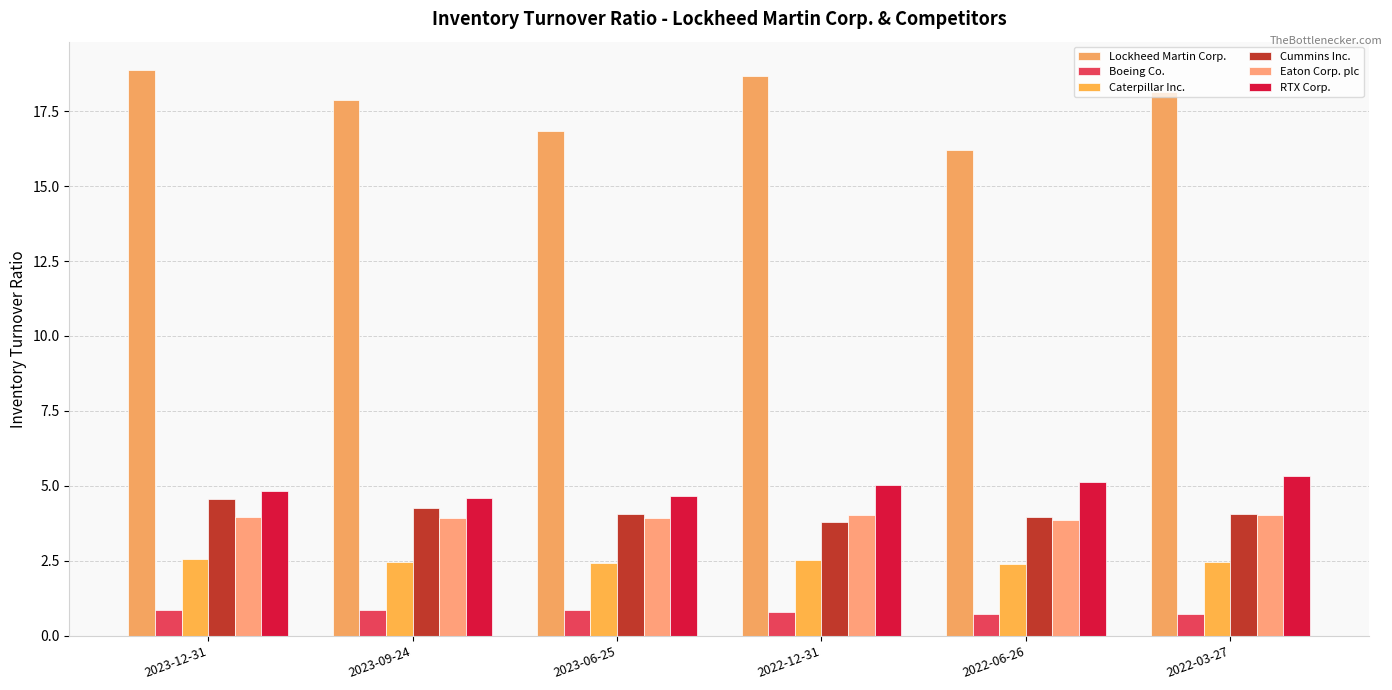

What is the label of the 3rd bar from the right?

2022-12-31